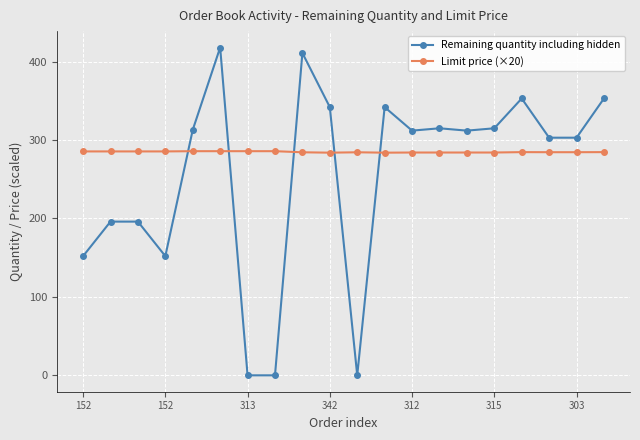

What is the maximum value for Limit price (×20)?

285.8